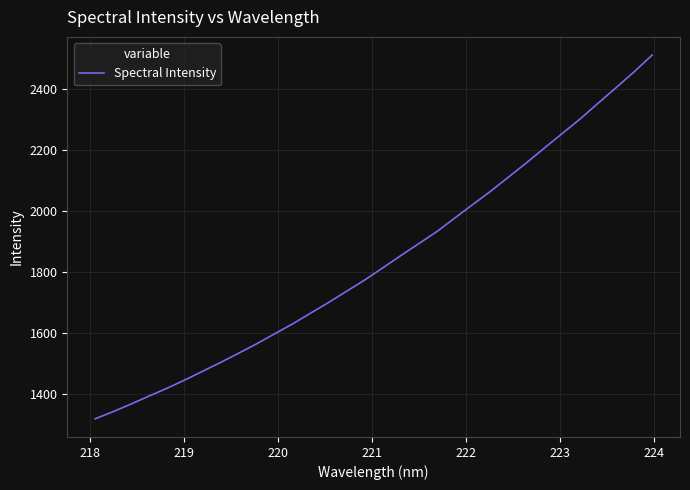

What is the difference between the maximum and minimum values?

1194.4